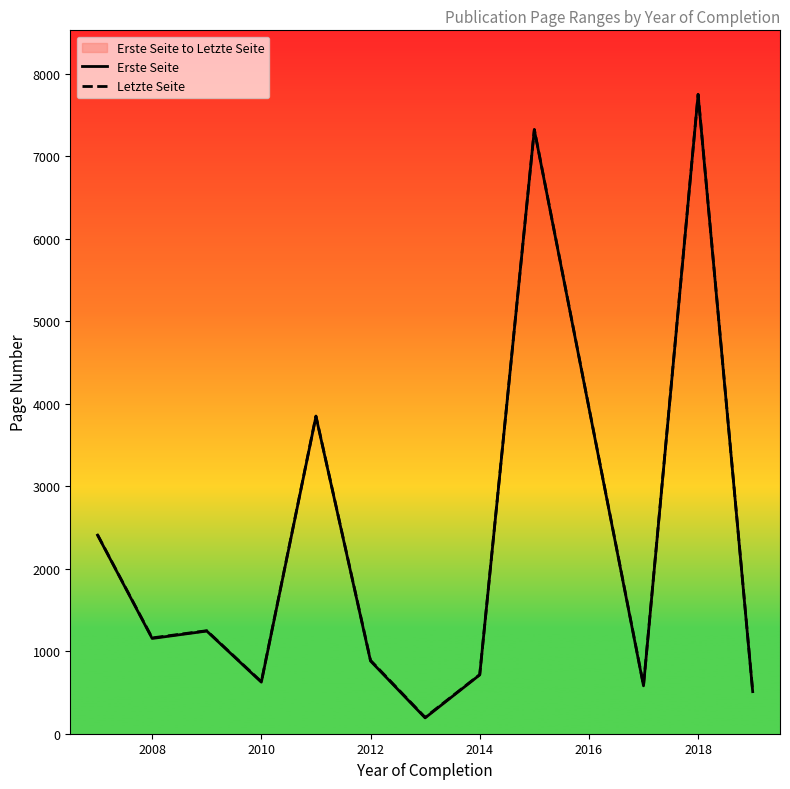

How many data points in Letzte Seite are less than 1161?

6